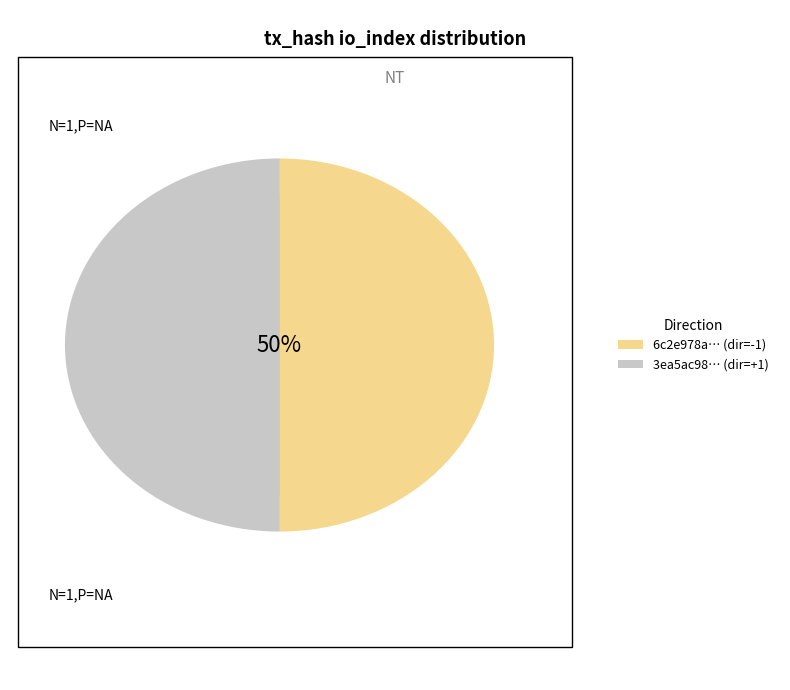

Which slice is the smallest?

io_index=0 (direction=1)